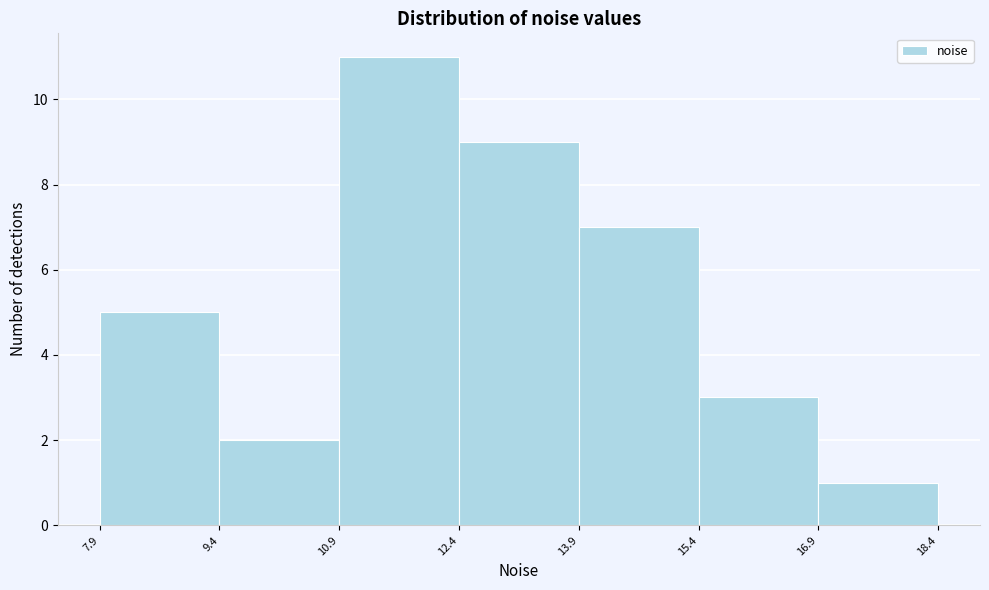

Reading left to right, transcribe this chart: for each bar, give the range it covers on the x-axis and its height. The values are not printed on the chart, so give them approximately, as read against the axis.

7.9 to 9.4: 5
9.4 to 10.9: 2
10.9 to 12.4: 11
12.4 to 13.9: 9
13.9 to 15.4: 7
15.4 to 16.9: 3
16.9 to 18.4: 1